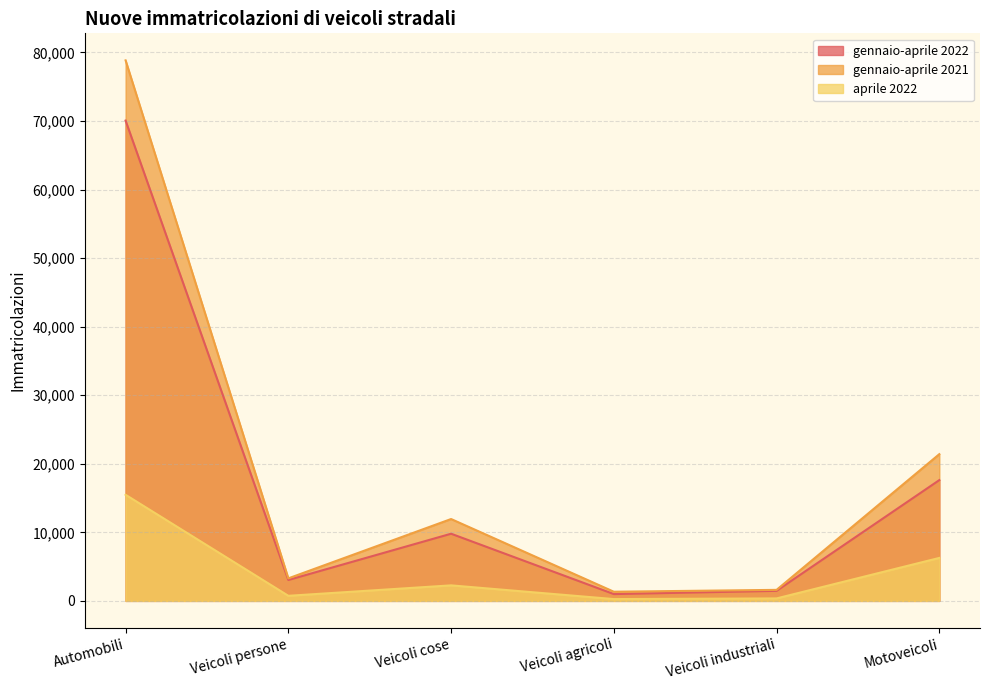

True or false: gennaio-aprile 2021 and gennaio-aprile 2022 intersect in this chart.

False